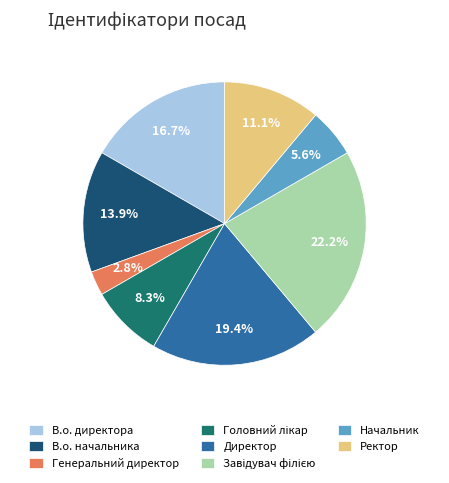

Between Генеральний директор and В.о. начальника, which is larger?

В.о. начальника